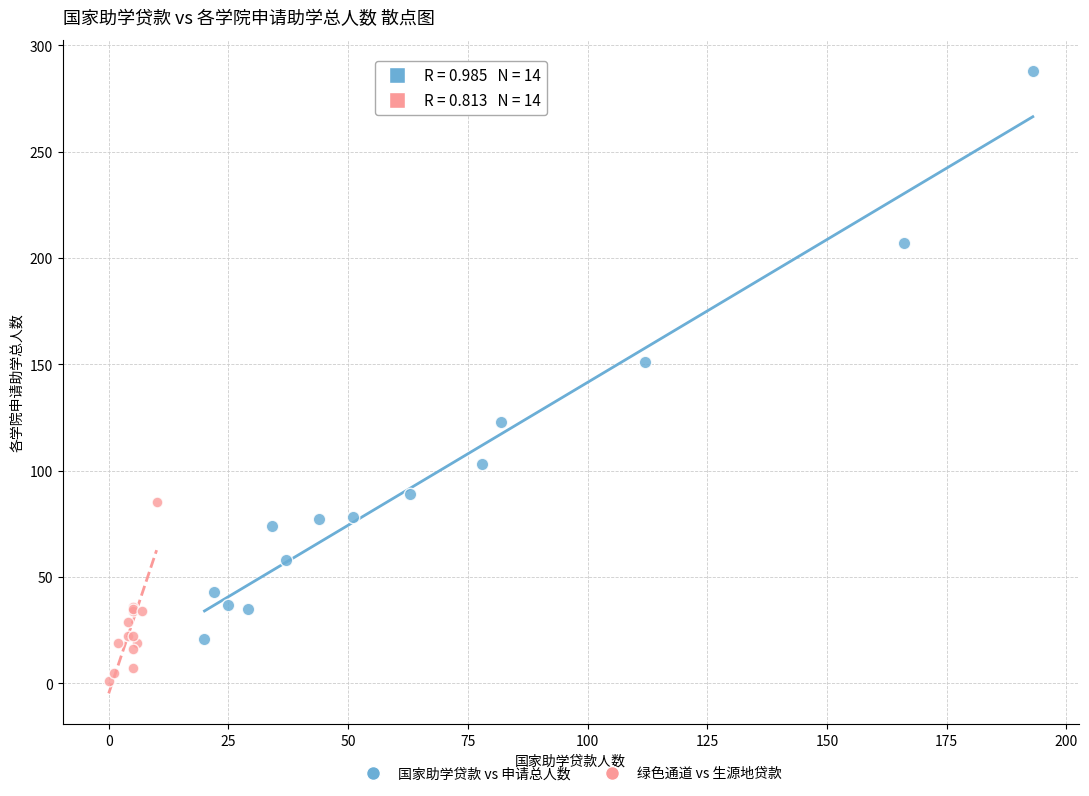

Which series reaches the minimum Y coordinate?

绿色通道 vs 生源地贷款